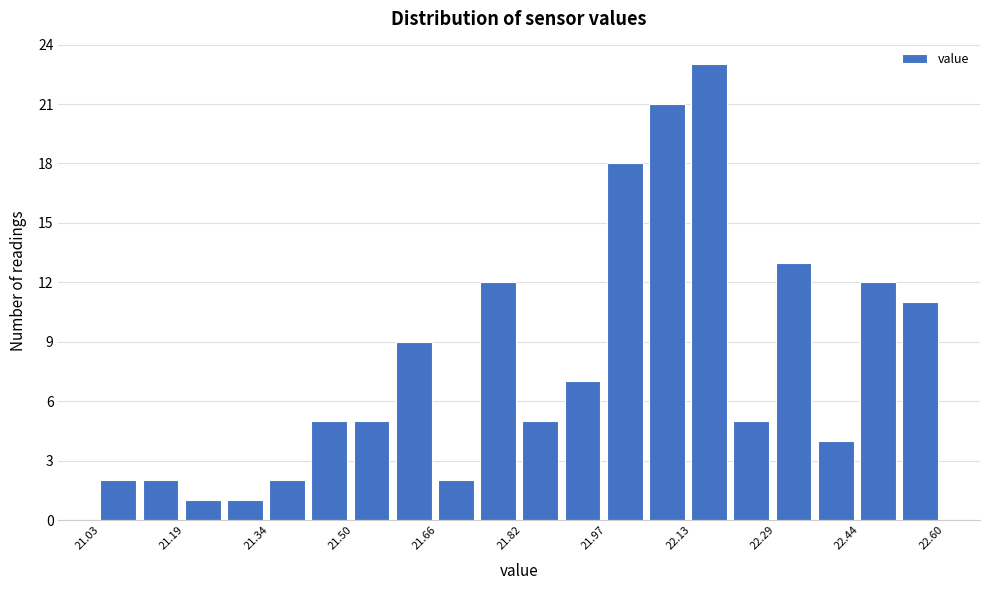

Read against the x-axis, roughly where is the centre of the tallest bar?

22.16